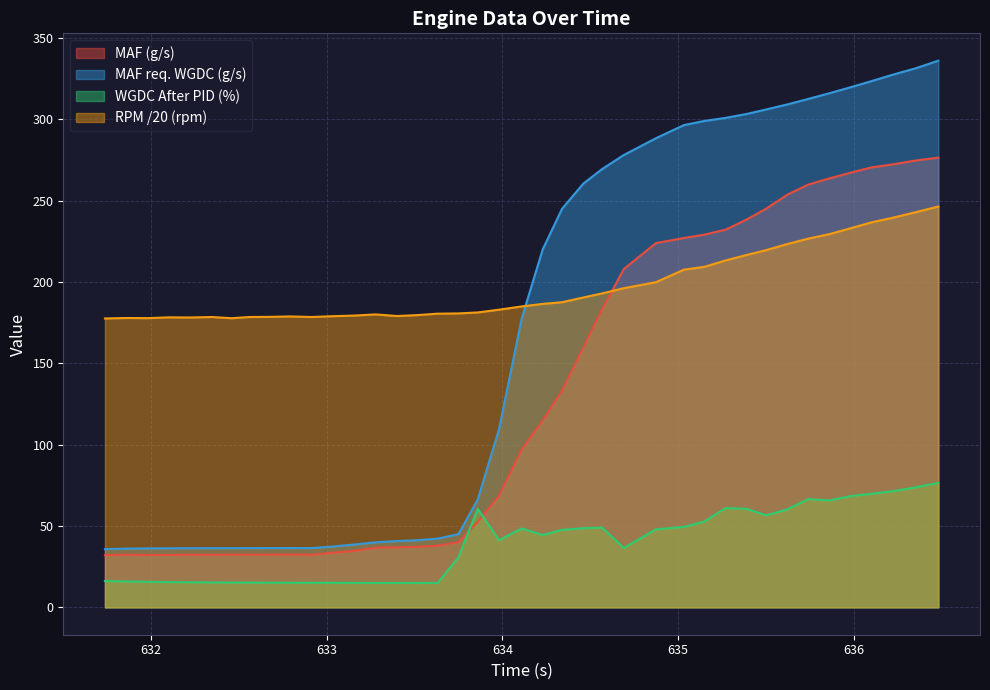

Which series has the largest range (max minus min)?

MAF req. WGDC (g/s)